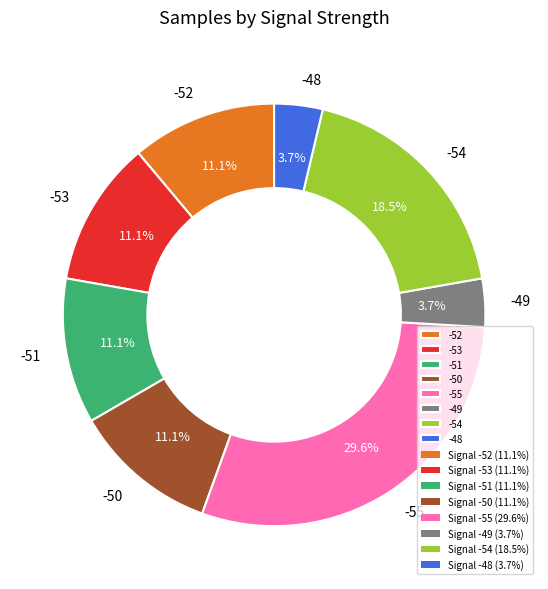

Approximately how many times larger is the value at -48 compared to -53?

0.3